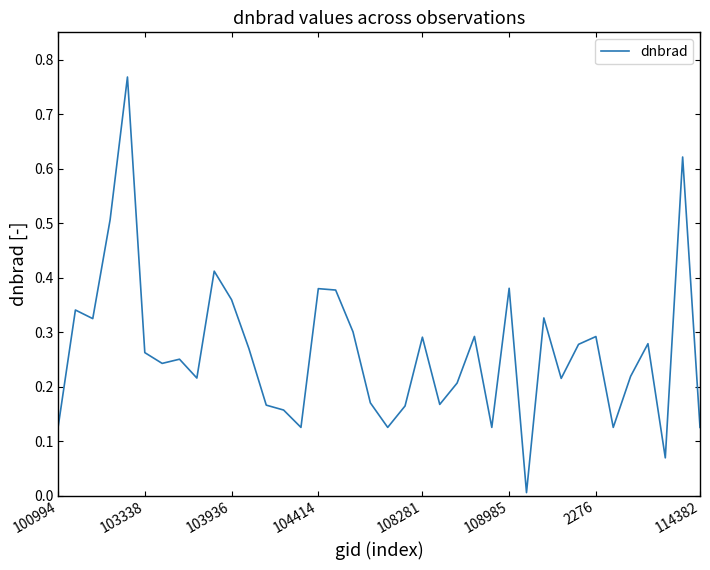

What is the average value?

0.3